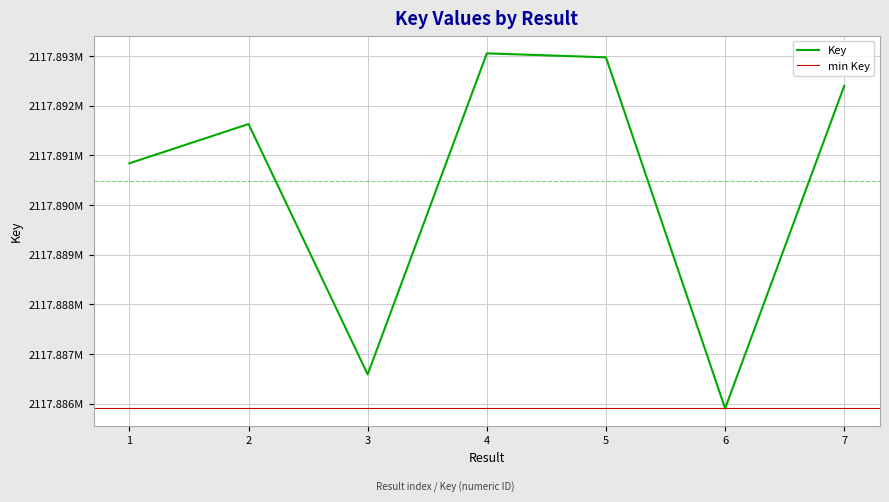

What is the sum of all values?

14825233398